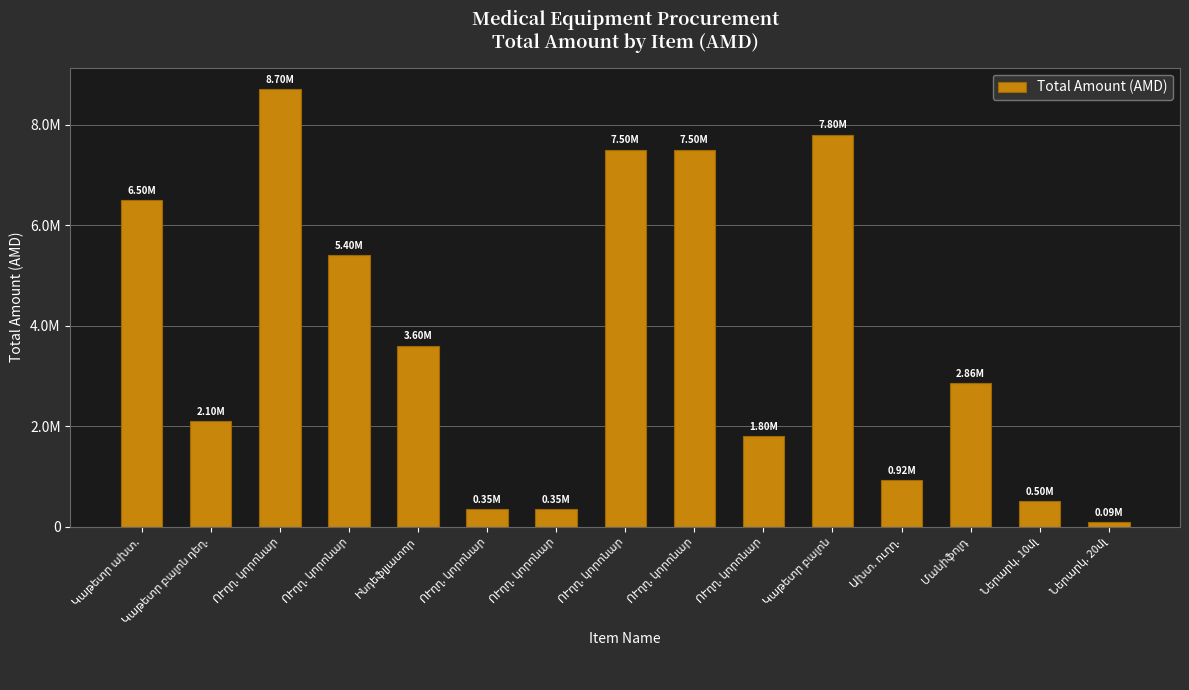

What is the average value?

3731307